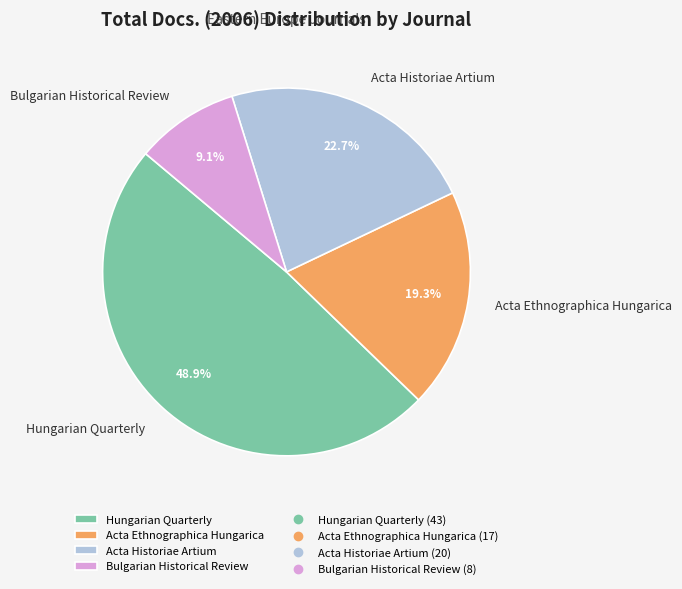

To the nearest percent, what is the difference between the largest and smallest slice percentages?

40%